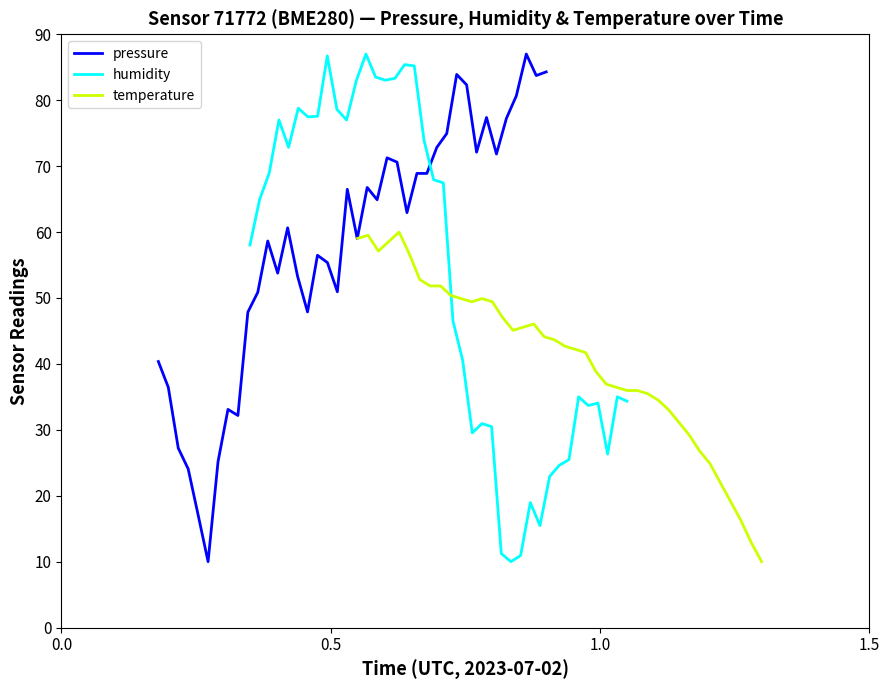

Rank the series by their maximum value, from highest to lowest.

pressure, humidity, temperature